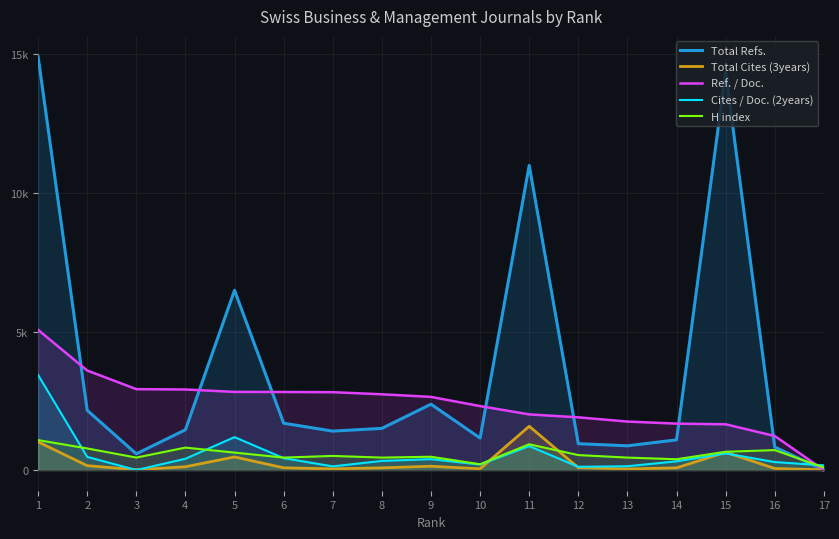

Rank the series at 1 from highest to lowest value.

Total Refs., Ref. / Doc., Cites / Doc. (2years), H index, Total Cites (3years)